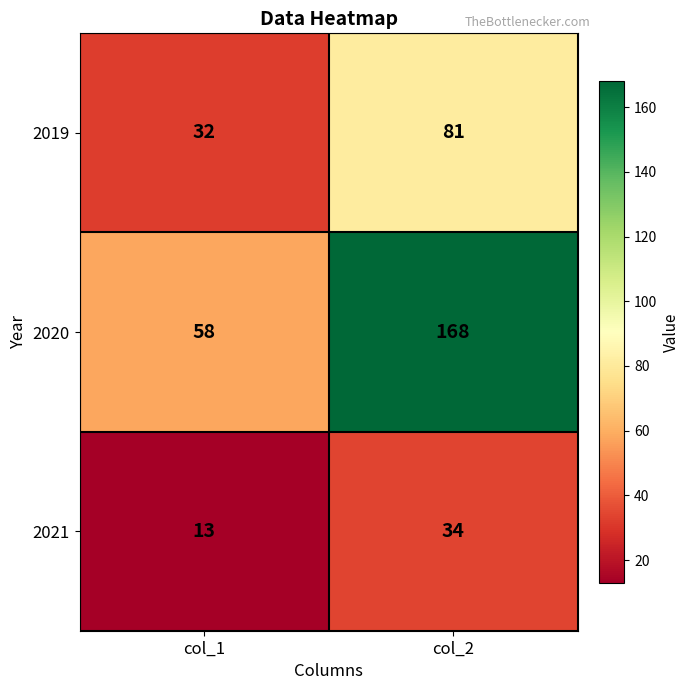

At which label is 2020 closest to 113?

col_1